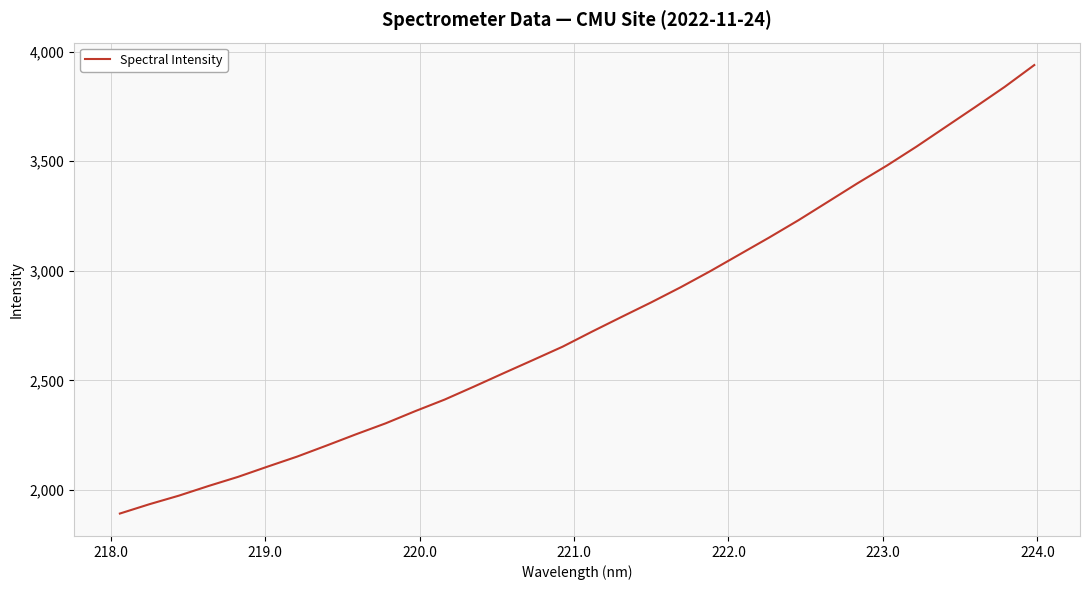

What is the smallest value displayed?

1892.0